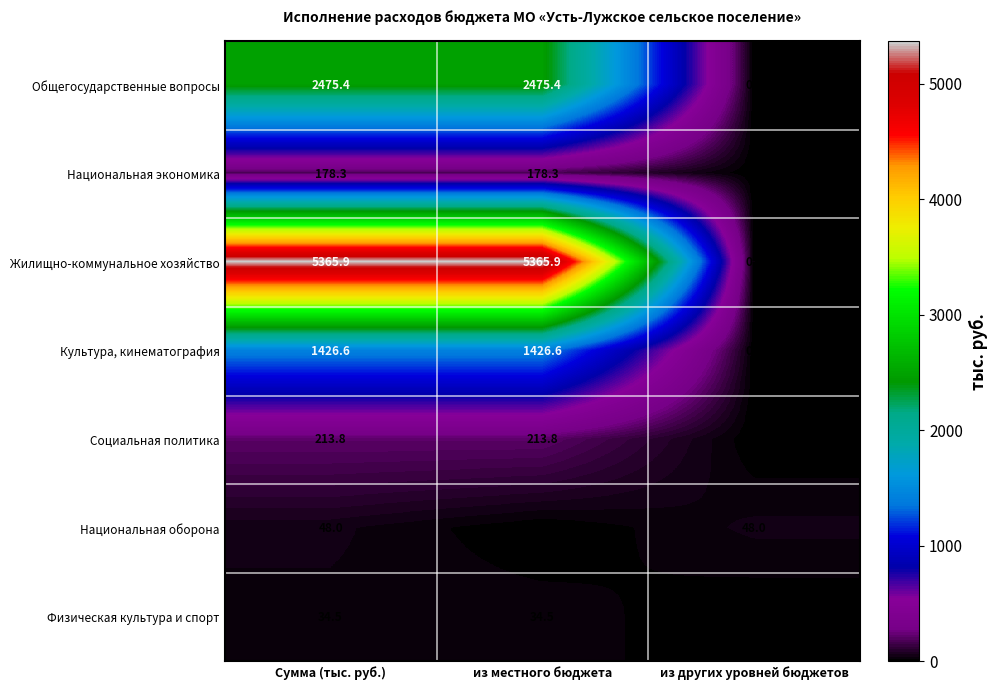

The Жилищно-коммунальное хозяйство series shows 7723.4 at Сумма (тыс. руб.). True or false?

False